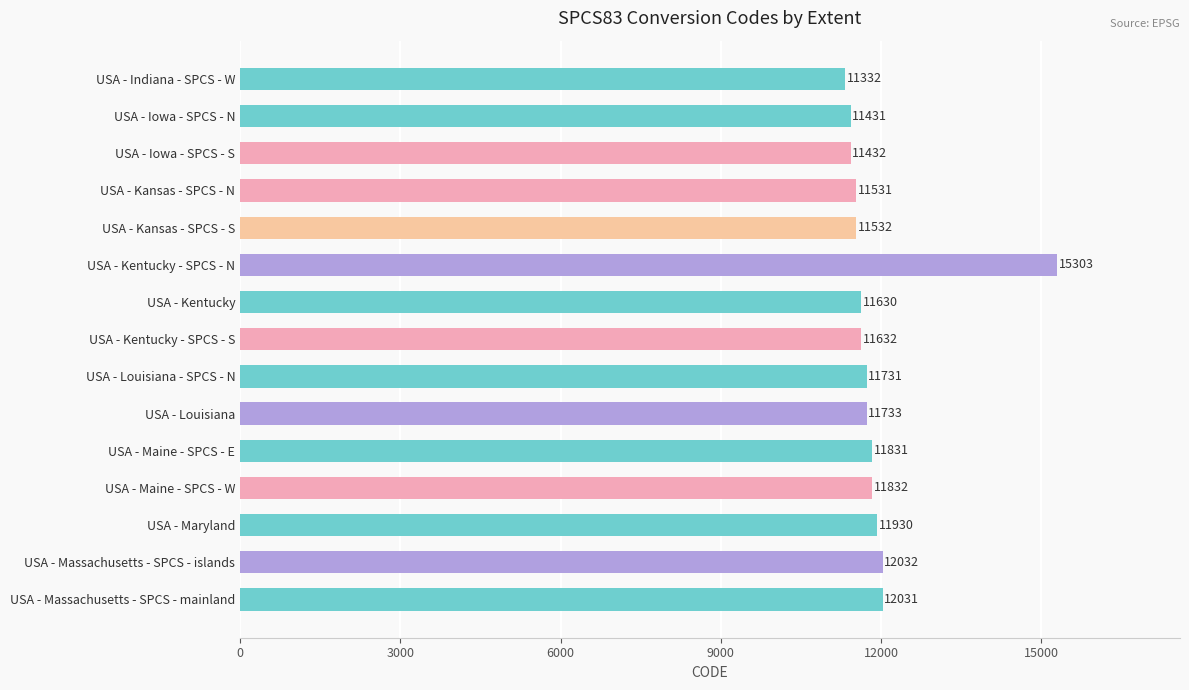

Reading top to bottom, what are all the values shown in this chart?

USA - Indiana - SPCS - W=11332	USA - Iowa - SPCS - N=11431	USA - Iowa - SPCS - S=11432	USA - Kansas - SPCS - N=11531	USA - Kansas - SPCS - S=11532	USA - Kentucky - SPCS - N=15303	USA - Kentucky=11630	USA - Kentucky - SPCS - S=11632	USA - Louisiana - SPCS - N=11731	USA - Louisiana=11733	USA - Maine - SPCS - E=11831	USA - Maine - SPCS - W=11832	USA - Maryland=11930	USA - Massachusetts - SPCS - islands=12032	USA - Massachusetts - SPCS - mainland=12031